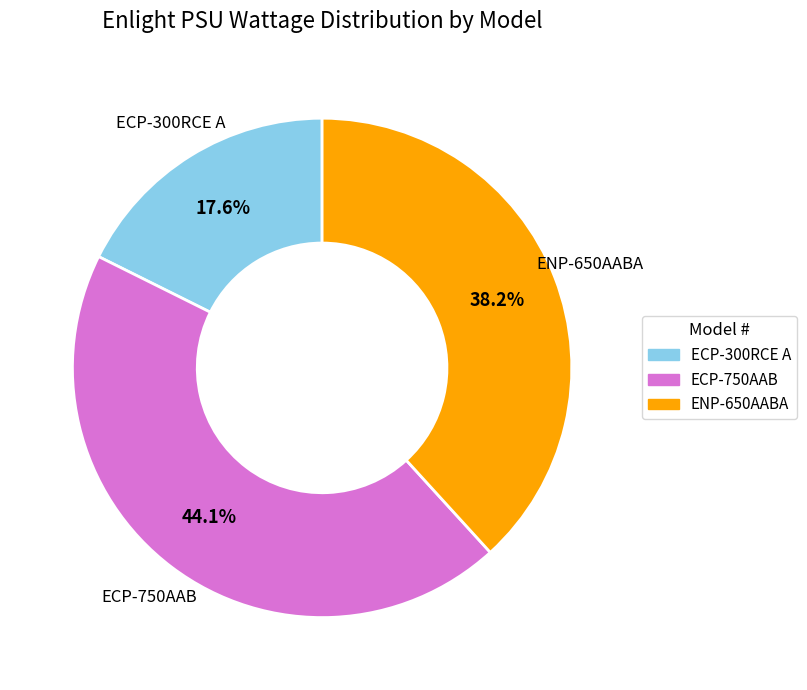

True or false: ECP-750AAB accounts for 44% of the total.

True